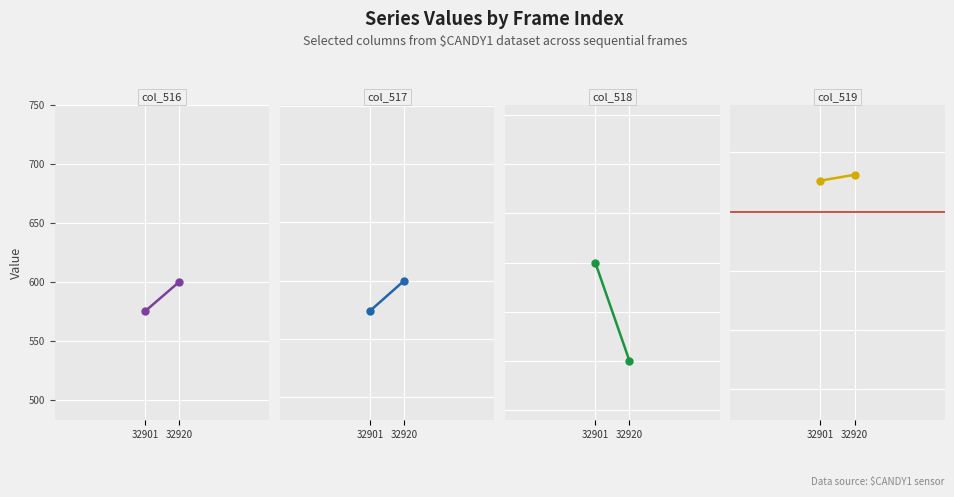

What is the average value of the col_517 series?

587